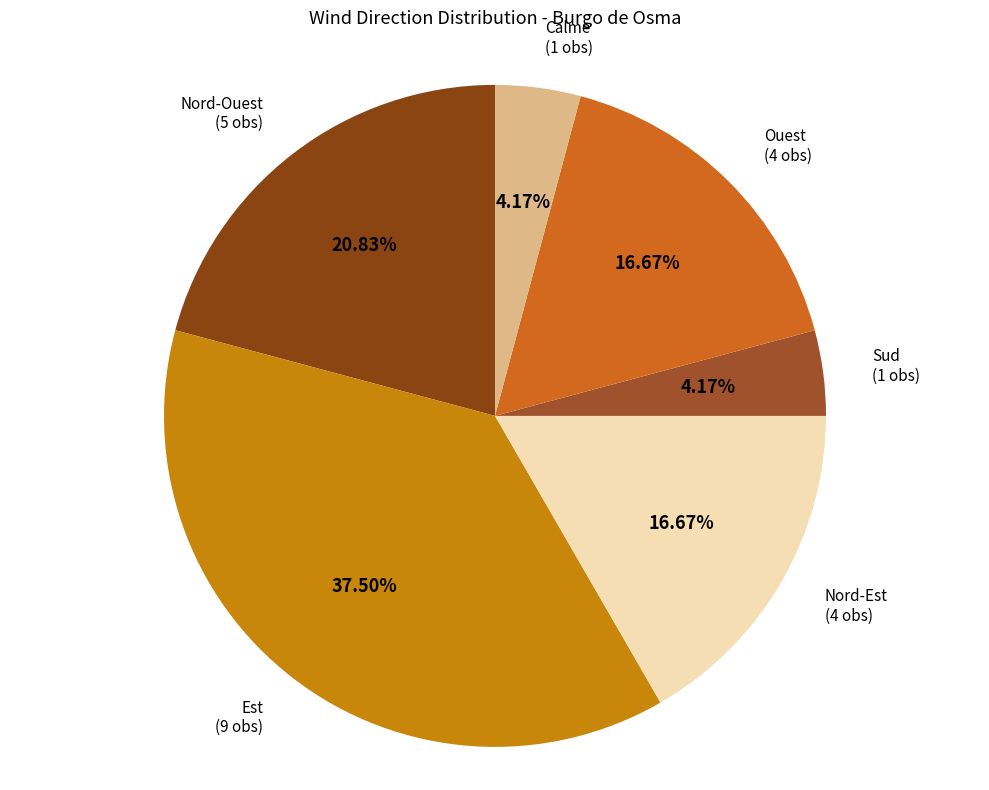

How many slices are in this pie chart?

6